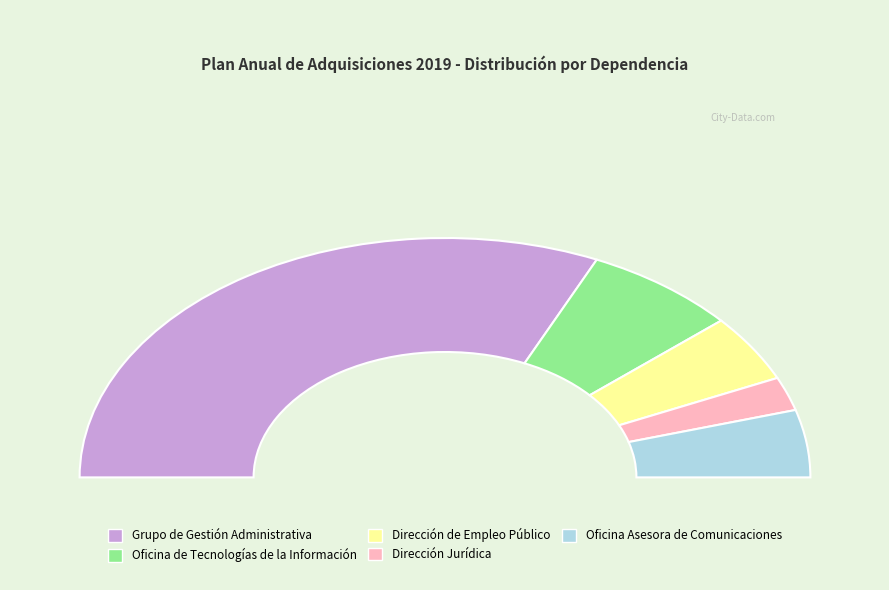

Rank the categories by value from highest to lowest.

Grupo de Gestión Administrativa, Oficina de Tecnologías de la Información, Dirección de Empleo Público, Oficina Asesora de Comunicaciones, Dirección Jurídica